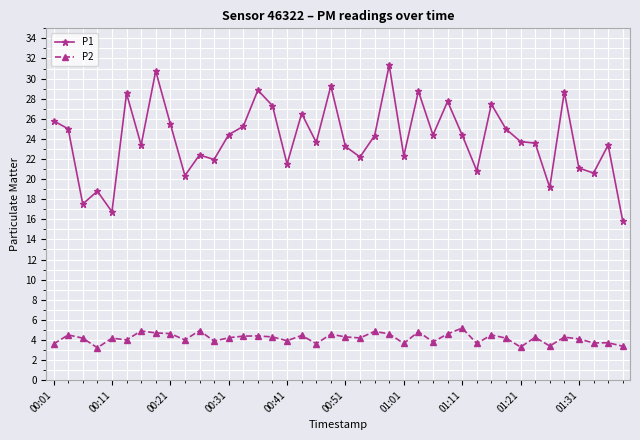

What is the difference between the maximum and second lowest values in the P1 series?

14.6